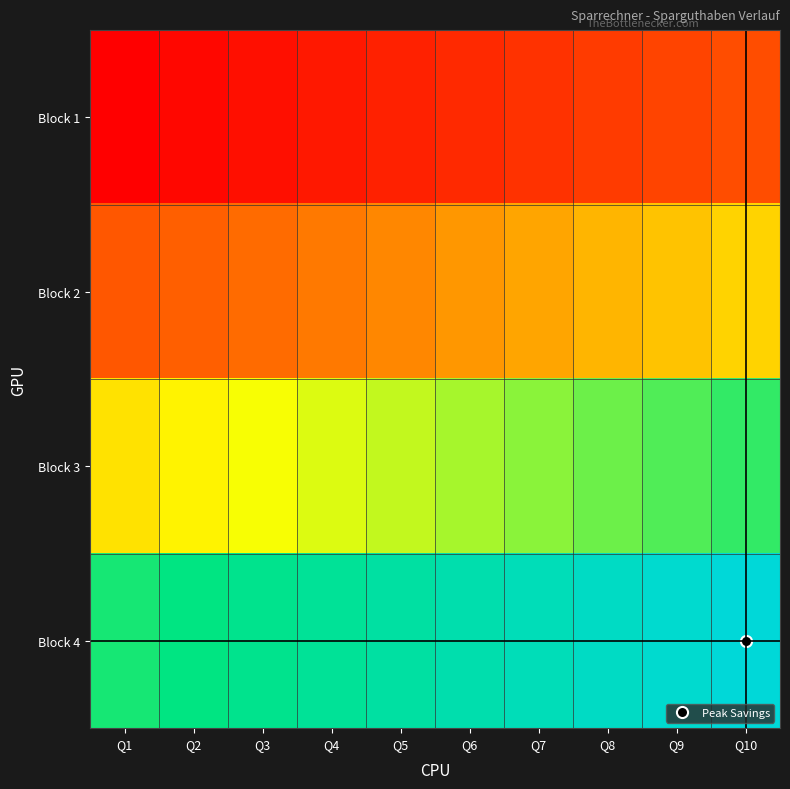

At Q9, list the series in order from largest to smallest.

Block 4, Block 3, Block 2, Block 1